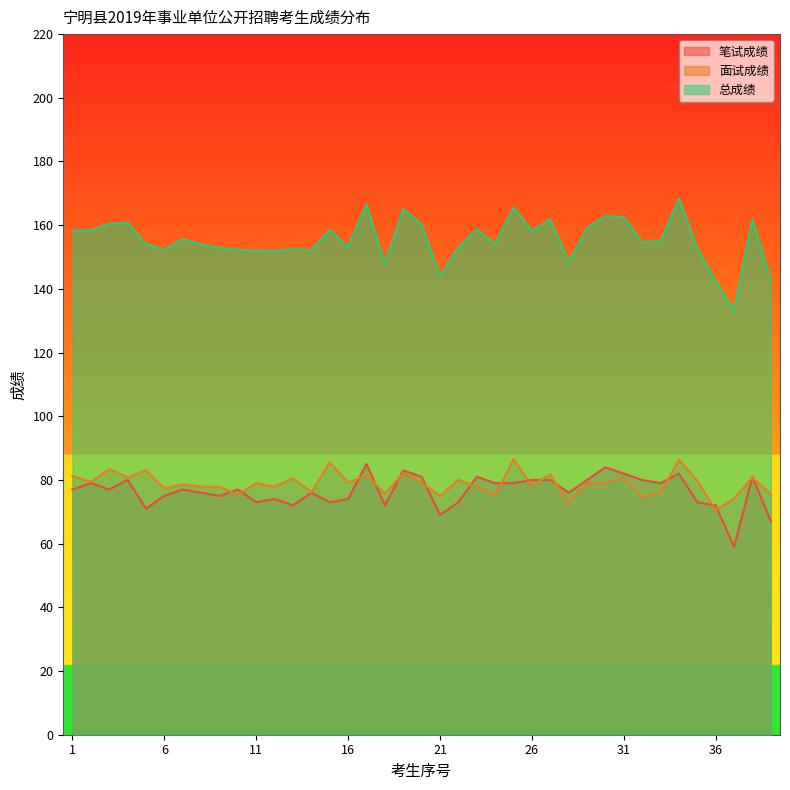

What is the value of the 笔试成绩 point at the 11th from the left?

73.0